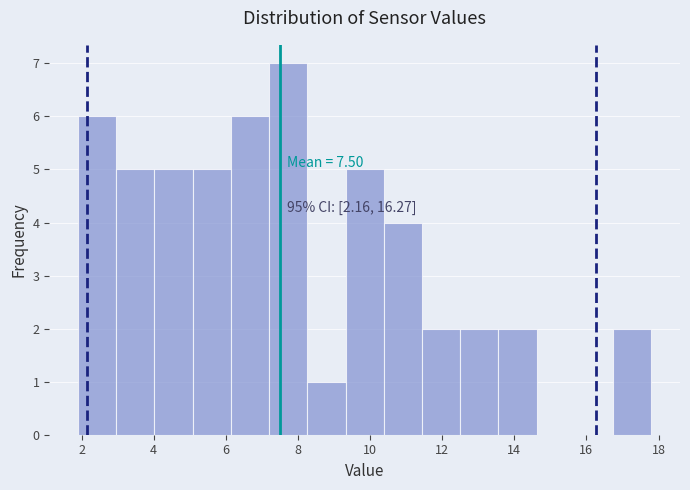

Which range on the x-axis has the tallest bar?

7.20 to 8.26